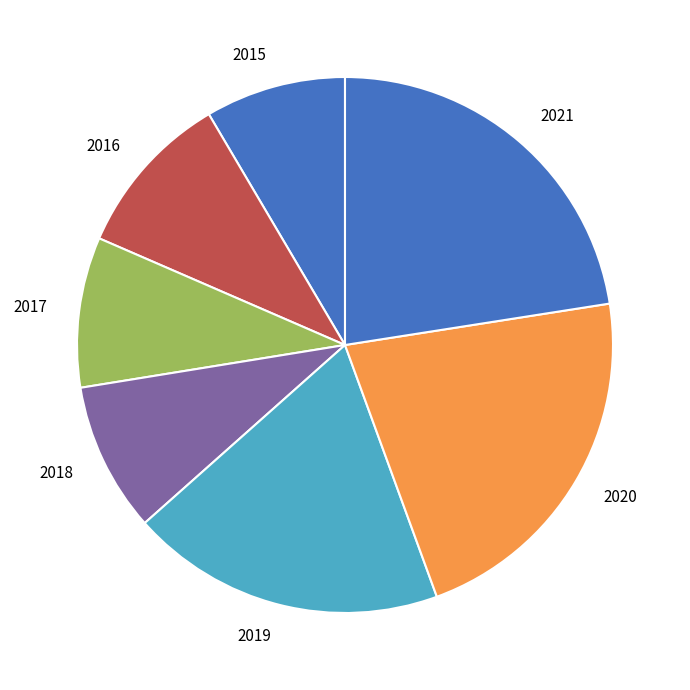

Is 2021 the majority of the pie?

No